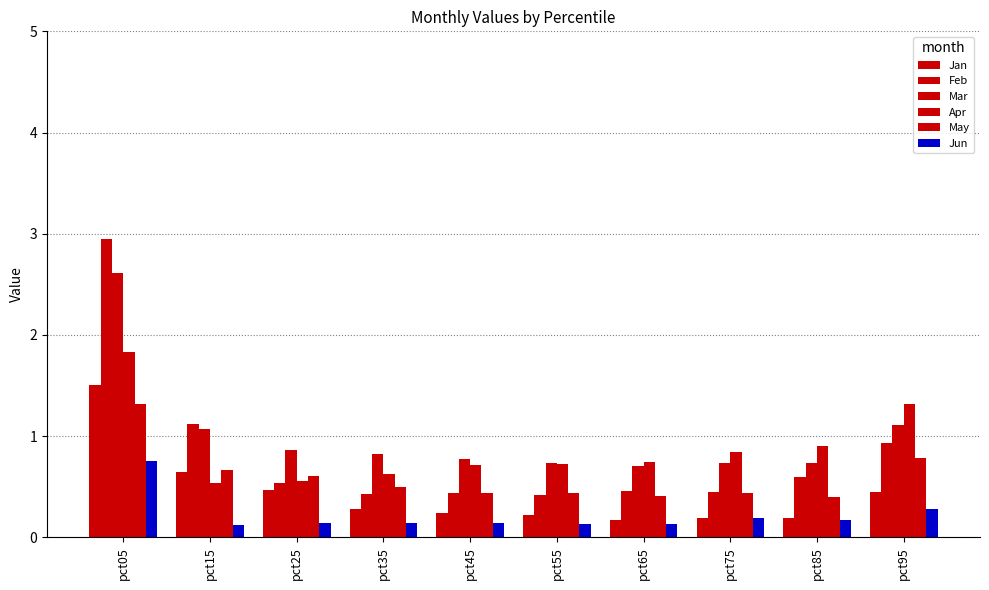

How many series are shown in this chart?

6